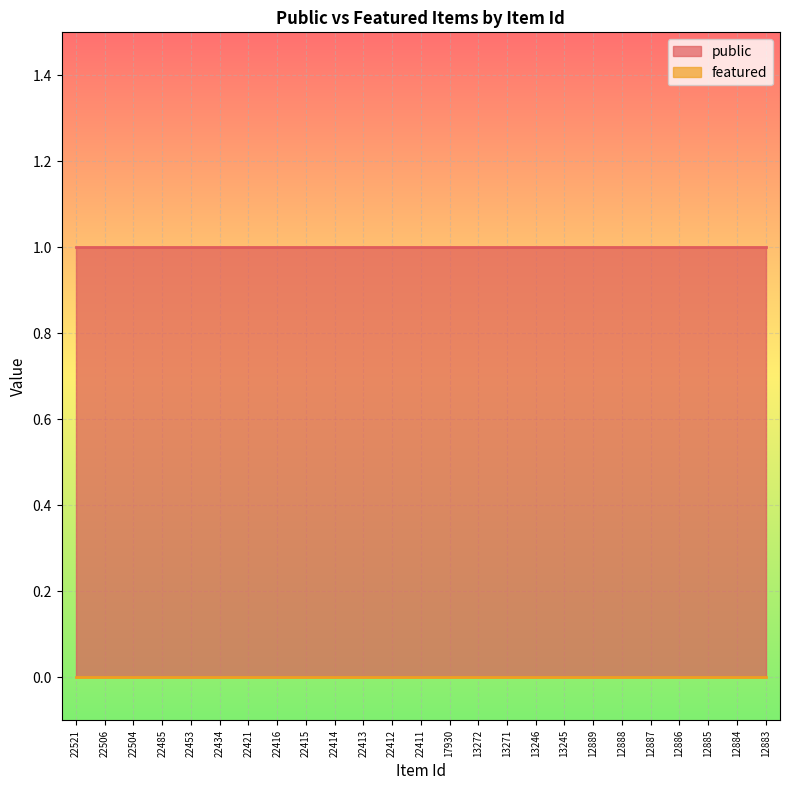

Reading left to right, transcribe all the data shown in this chart.

public: 22521=1	22506=1	22504=1	22485=1	22453=1	22434=1	22421=1	22416=1	22415=1	22414=1	22413=1	22412=1	22411=1	17930=1	13272=1	13271=1	13246=1	13245=1	12889=1	12888=1	12887=1	12886=1	12885=1	12884=1	12883=1
featured: 22521=0	22506=0	22504=0	22485=0	22453=0	22434=0	22421=0	22416=0	22415=0	22414=0	22413=0	22412=0	22411=0	17930=0	13272=0	13271=0	13246=0	13245=0	12889=0	12888=0	12887=0	12886=0	12885=0	12884=0	12883=0